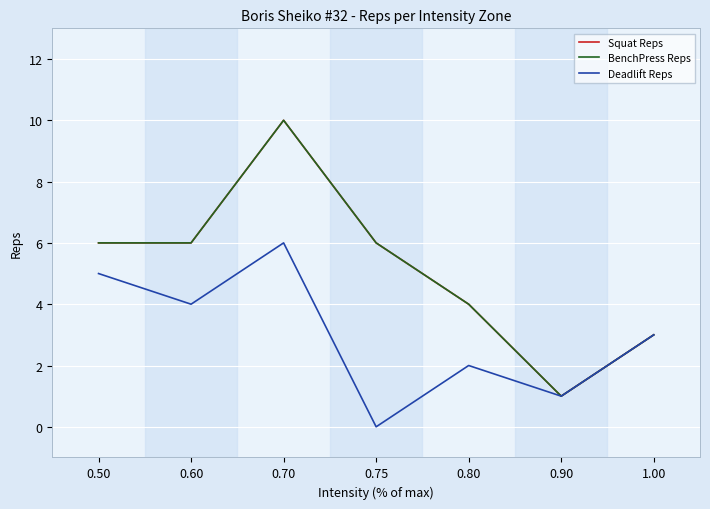

How many interior local valleys does the Deadlift Reps series have?

3